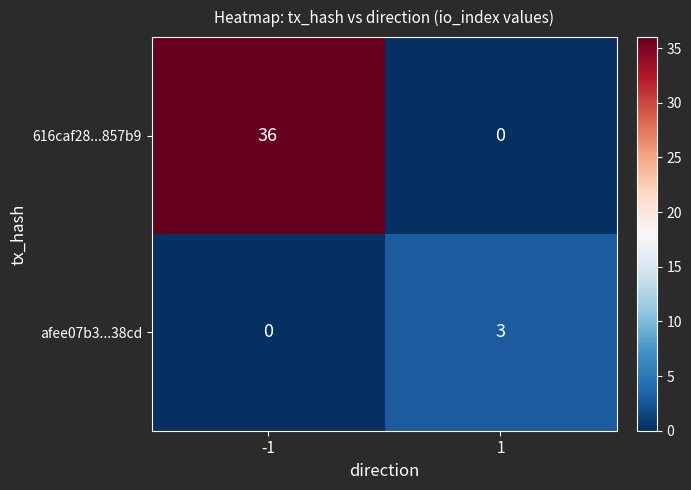

What is the maximum value for afee07b3...38cd?

3